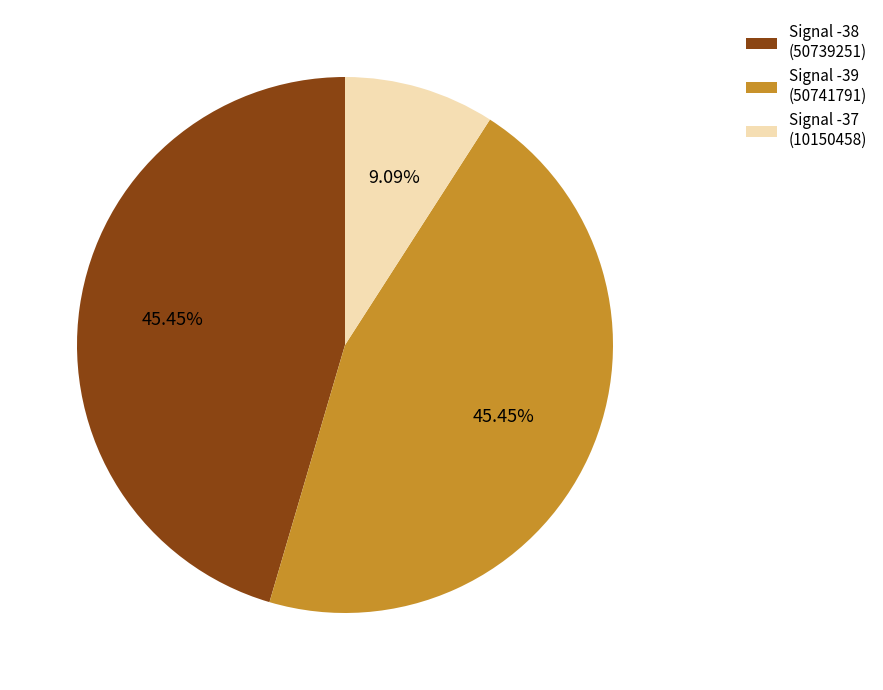

What portion of the pie excludes Signal -37?

90.9%